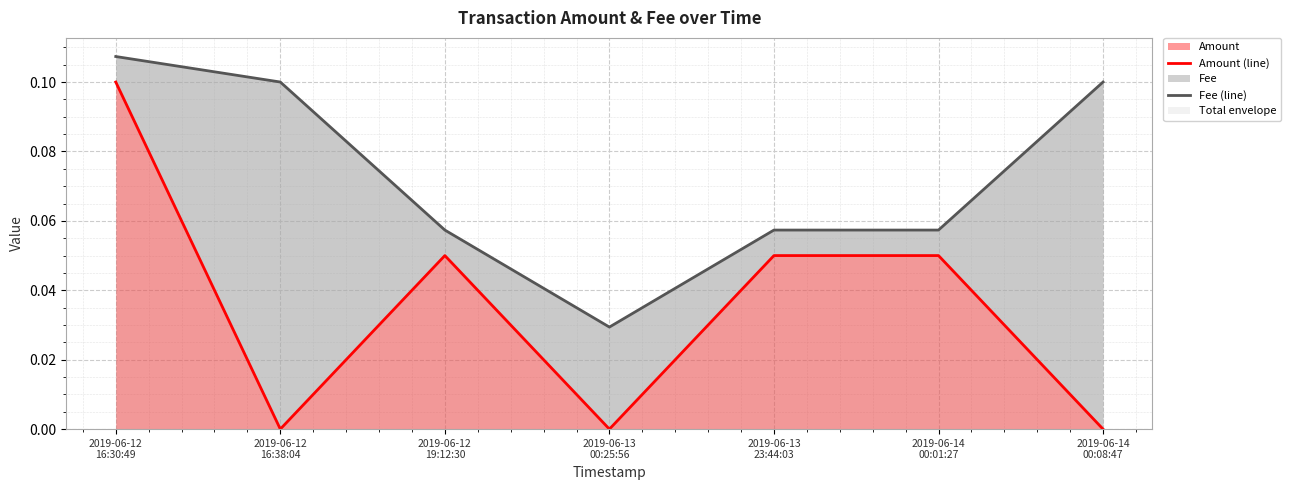

True or false: Amount (line) and Fee (line) intersect in this chart.

False